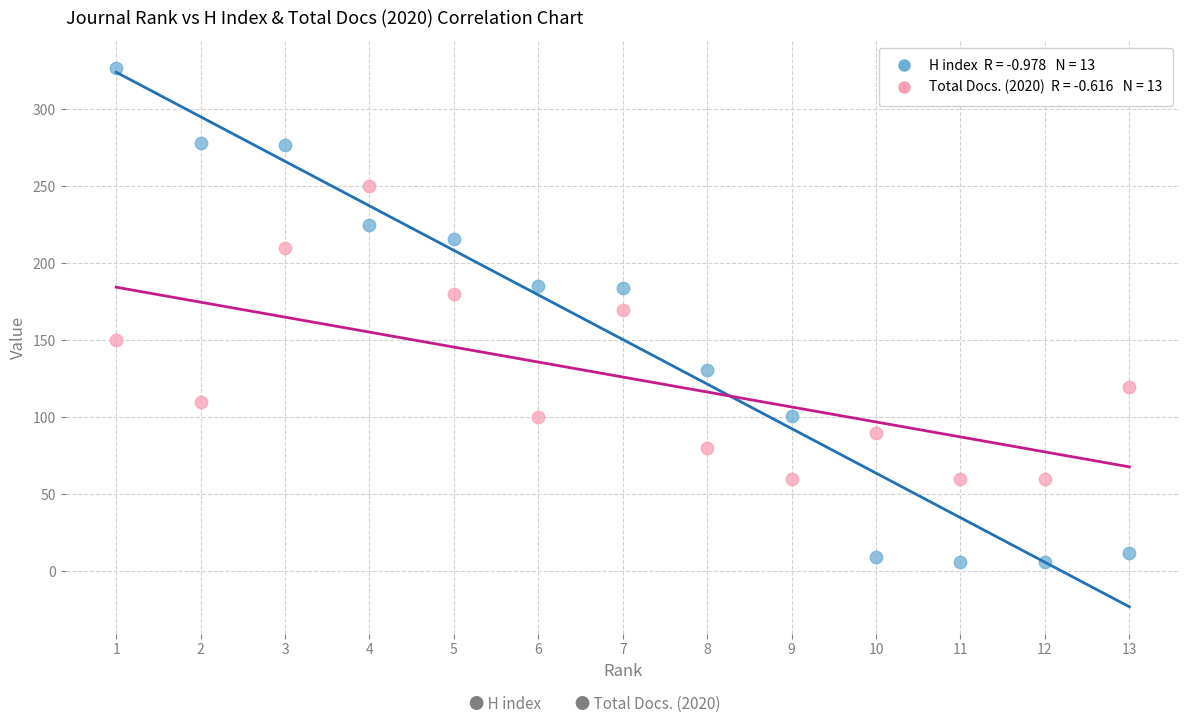

Across all series, what Y value is closest to 166?

170